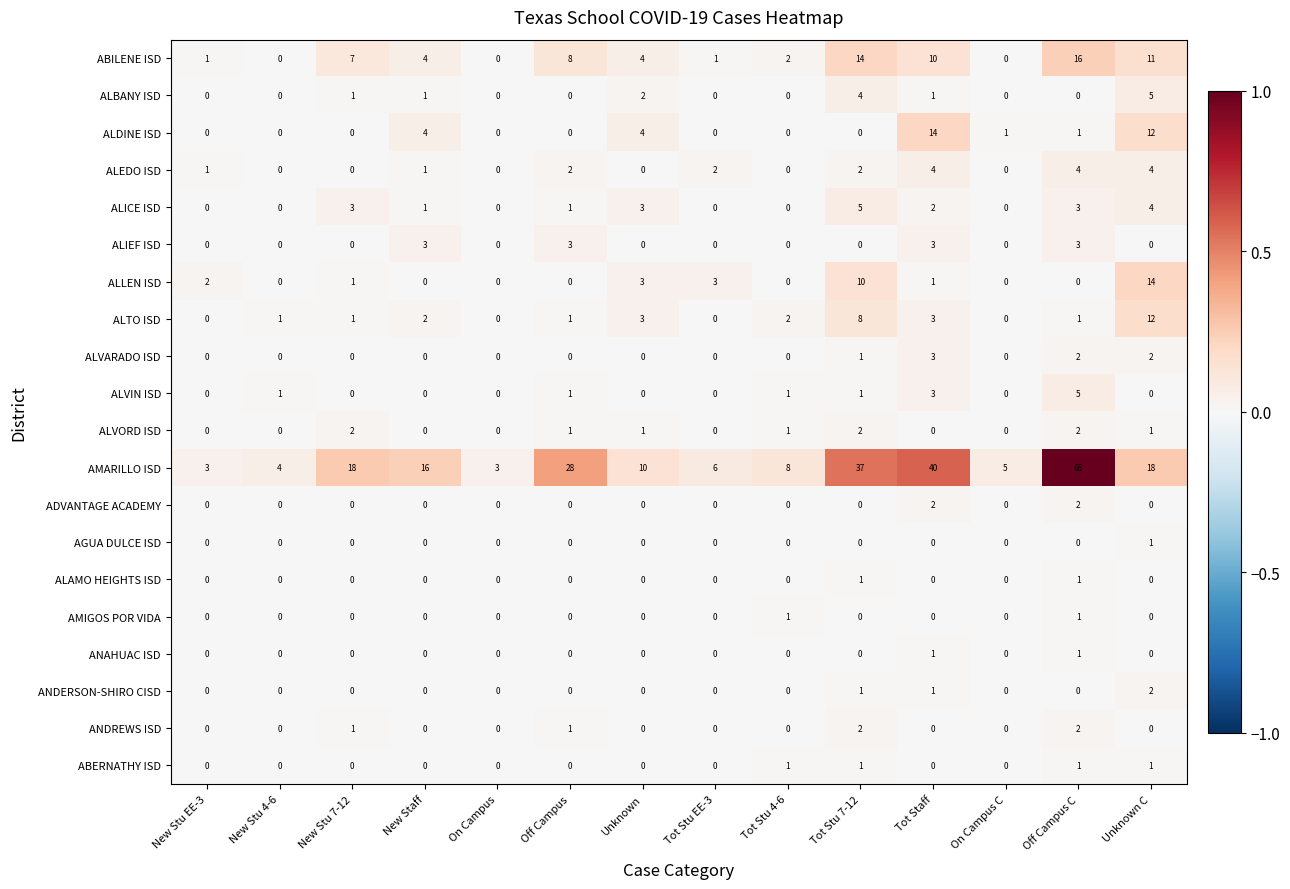

What is the greatest value displayed?

68